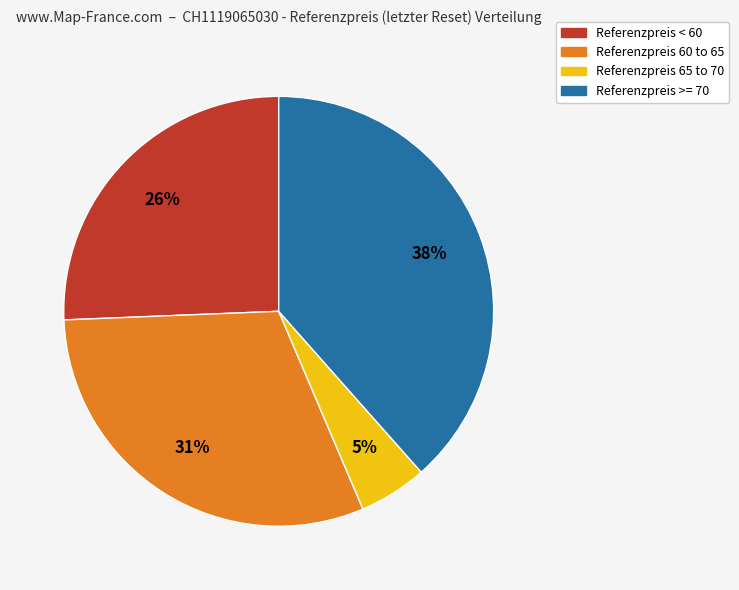

To the nearest percent, what is the difference between the largest and smallest slice percentages?

33%